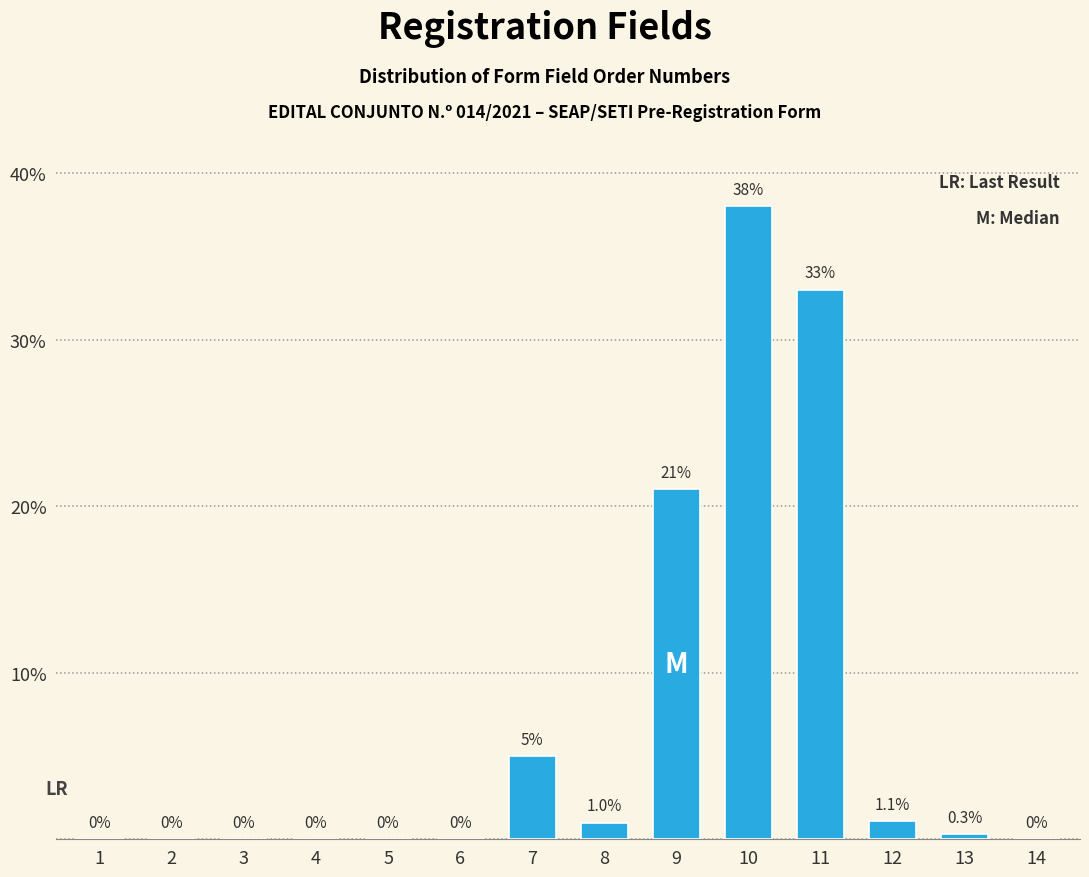

Reading left to right, extract all data points from this chart.

1=0.0	2=0.0	3=0.0	4=0.0	5=0.0	6=0.0	7=5.0	8=1.0	9=21.0	10=38.0	11=33.0	12=1.1	13=0.3	14=0.0